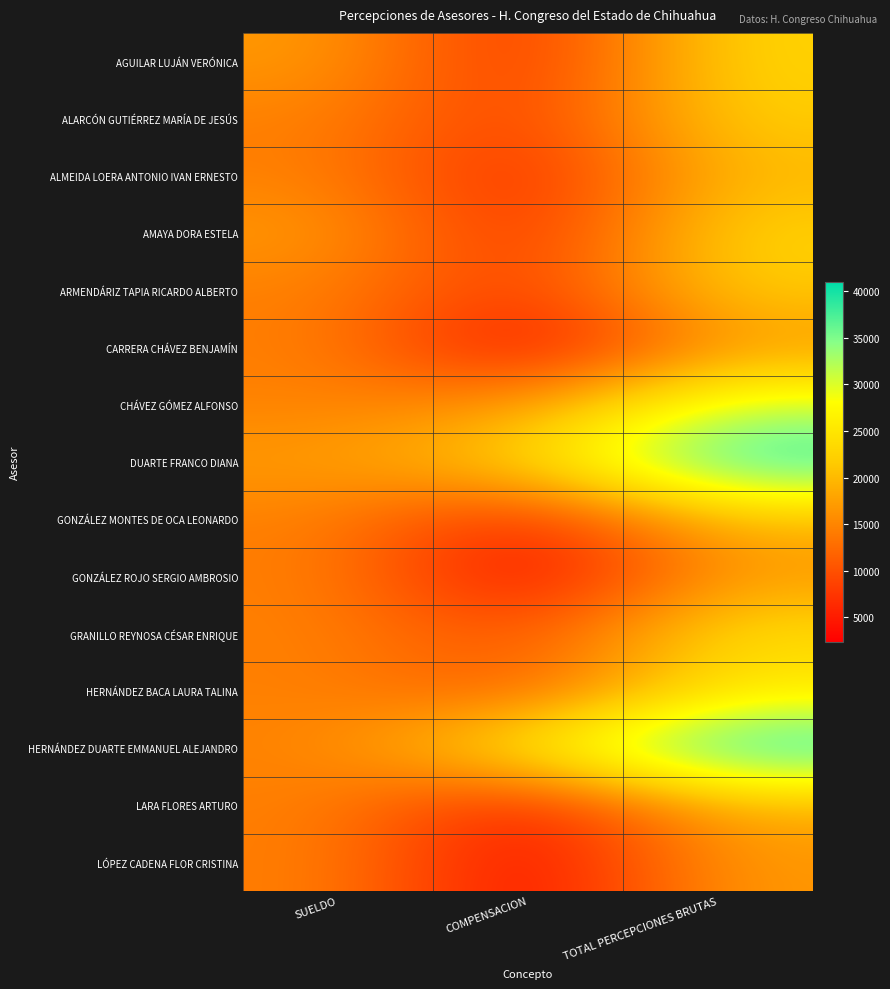

Reading left to right, transcribe all the data shown in this chart.

AGUILAR LUJÁN VERÓNICA: SUELDO=17063	COMPENSACION=5937	TOTAL PERCEPCIONES BRUTAS=23000
ALARCÓN GUTIÉRREZ MARÍA DE JESÚS: SUELDO=14633	COMPENSACION=7545	TOTAL PERCEPCIONES BRUTAS=22178
ALMEIDA LOERA ANTONIO IVAN ERNESTO: SUELDO=14633	COMPENSACION=5367	TOTAL PERCEPCIONES BRUTAS=20000
AMAYA DORA ESTELA: SUELDO=17063	COMPENSACION=5789	TOTAL PERCEPCIONES BRUTAS=22852
ARMENDÁRIZ TAPIA RICARDO ALBERTO: SUELDO=14633	COMPENSACION=7367	TOTAL PERCEPCIONES BRUTAS=22000
CARRERA CHÁVEZ BENJAMÍN: SUELDO=14633	COMPENSACION=2367	TOTAL PERCEPCIONES BRUTAS=17000
CHÁVEZ GÓMEZ ALFONSO: SUELDO=14633	COMPENSACION=16367	TOTAL PERCEPCIONES BRUTAS=31000
DUARTE FRANCO DIANA: SUELDO=17063	COMPENSACION=22937	TOTAL PERCEPCIONES BRUTAS=40000
GONZÁLEZ MONTES DE OCA LEONARDO: SUELDO=14633	COMPENSACION=5367	TOTAL PERCEPCIONES BRUTAS=20000
GONZÁLEZ ROJO SERGIO AMBROSIO: SUELDO=14633	COMPENSACION=2367	TOTAL PERCEPCIONES BRUTAS=17000
GRANILLO REYNOSA CÉSAR ENRIQUE: SUELDO=14633	COMPENSACION=9562	TOTAL PERCEPCIONES BRUTAS=24195
HERNÁNDEZ BACA LAURA TALINA: SUELDO=14633	COMPENSACION=10367	TOTAL PERCEPCIONES BRUTAS=25000
HERNÁNDEZ DUARTE EMMANUEL ALEJANDRO: SUELDO=14633	COMPENSACION=26367	TOTAL PERCEPCIONES BRUTAS=41000
LARA FLORES ARTURO: SUELDO=14633	COMPENSACION=4367	TOTAL PERCEPCIONES BRUTAS=19000
LÓPEZ CADENA FLOR CRISTINA: SUELDO=14633	COMPENSACION=2367	TOTAL PERCEPCIONES BRUTAS=17000